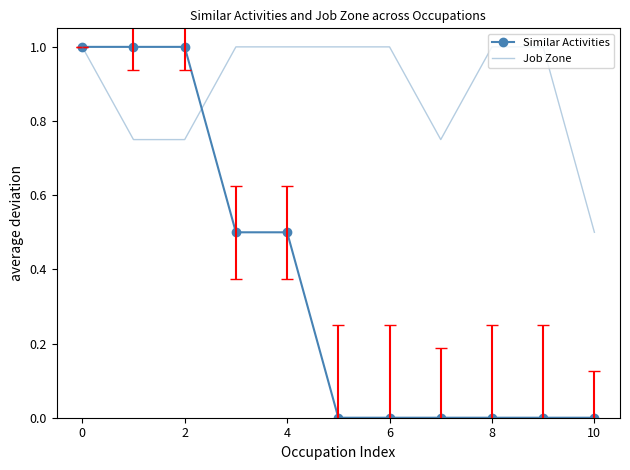

What is the difference between the second highest and second lowest values in the Similar Activities series?

1.0